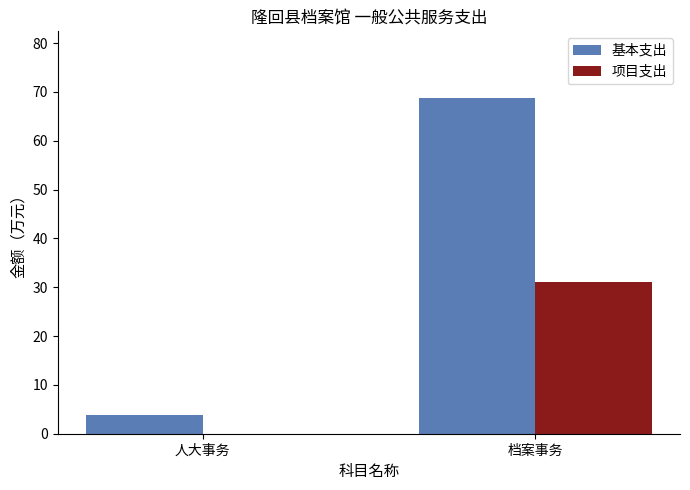

Reading left to right, extract all data points from this chart.

基本支出: 人大事务=3.7	档案事务=68.7
项目支出: 人大事务=0.0	档案事务=31.0